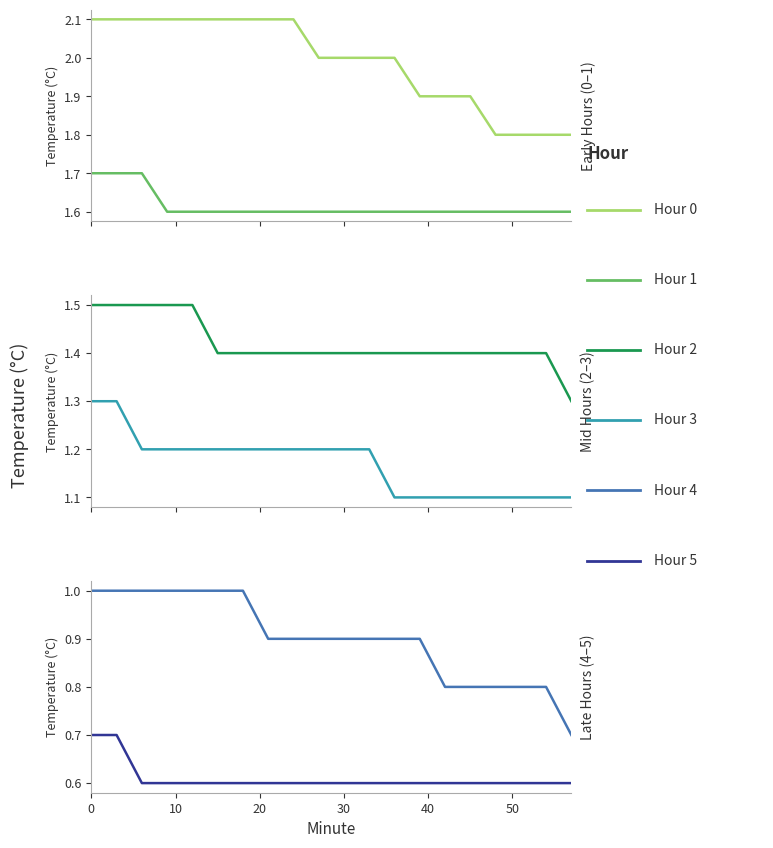

Is this an area chart (filled region under the line)?

No